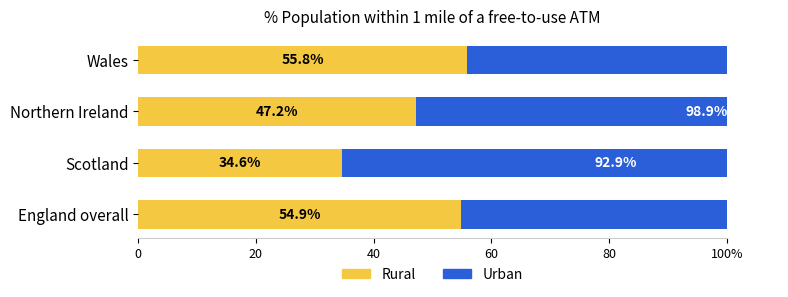

Which series has the widest spread of values?

Rural